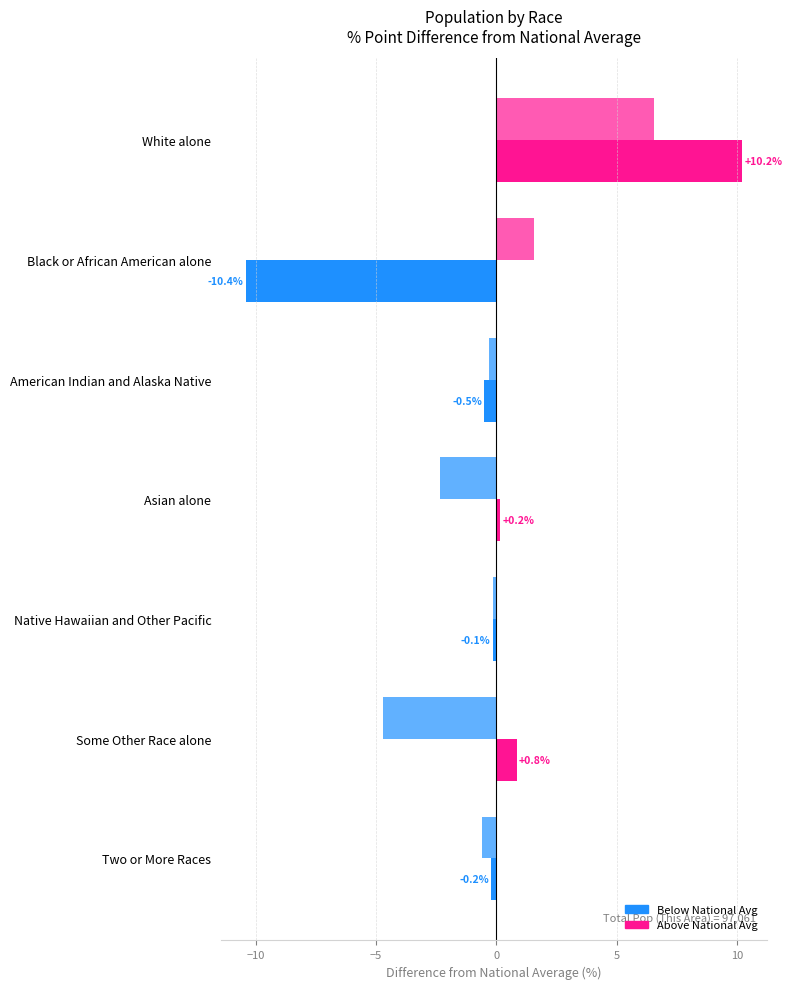

How many categories are shown in the chart?

7